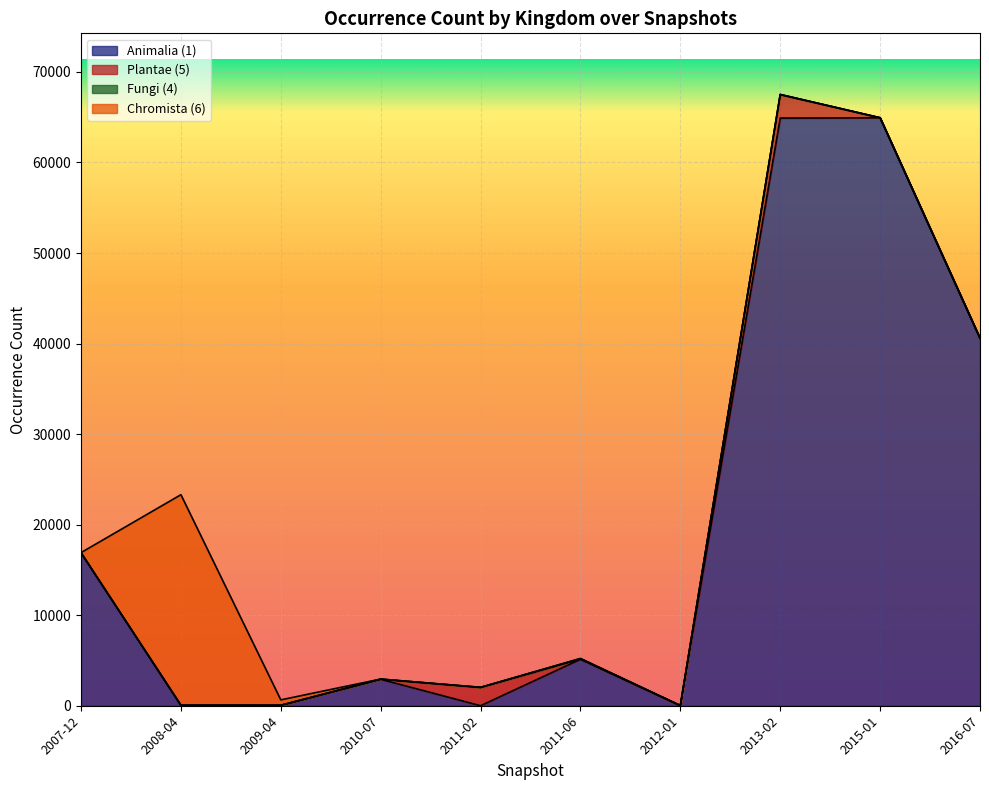

Where does the Fungi (4) series first go above 16?

2011-02